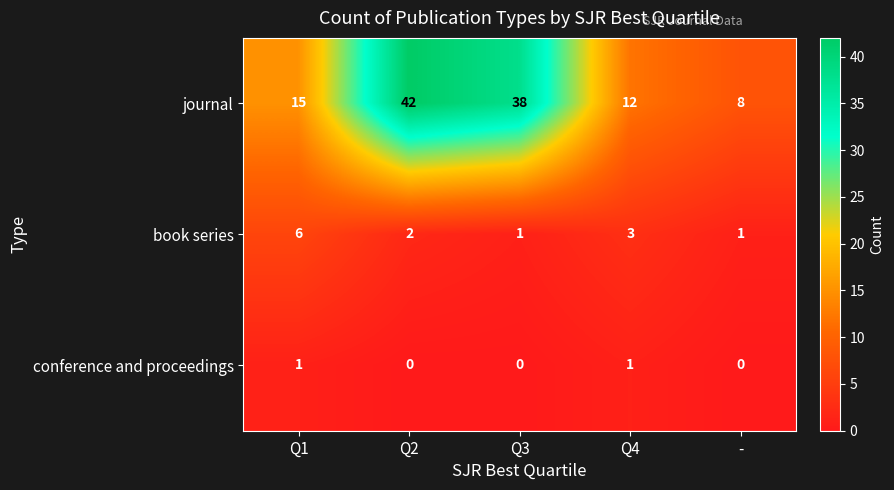

Rank the series by their maximum value, from highest to lowest.

journal, book series, conference and proceedings